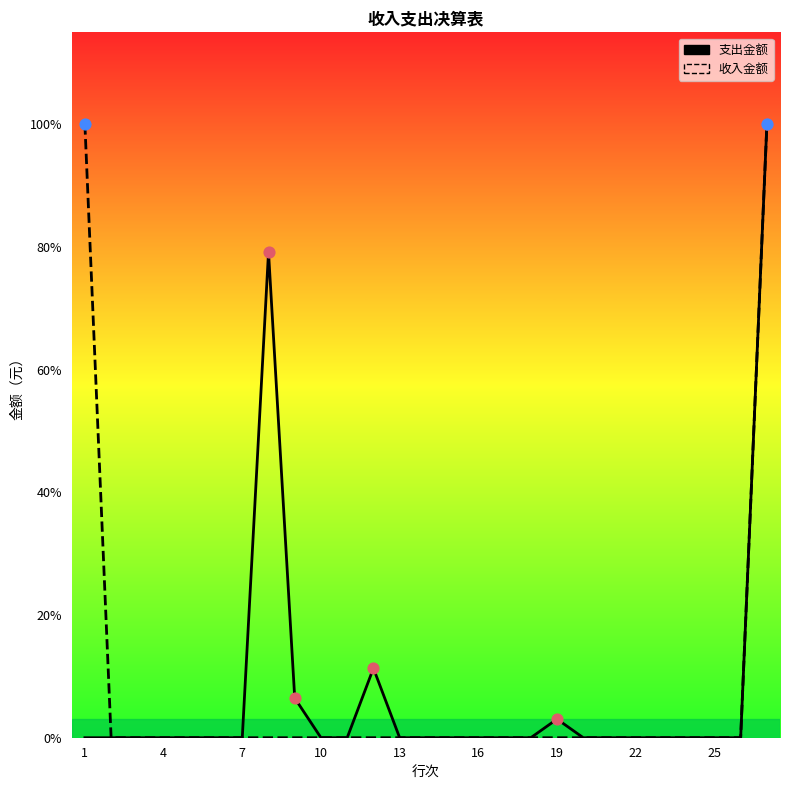

Which series has the widest spread of Y values?

支出金额